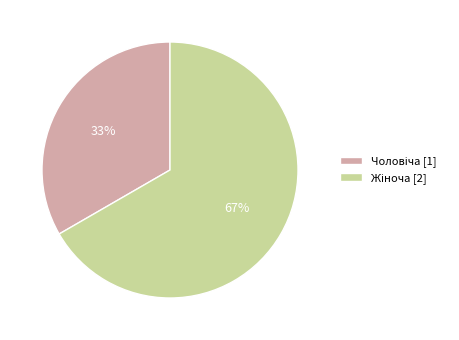

Is there any slice that represents more than half of the pie?

Yes